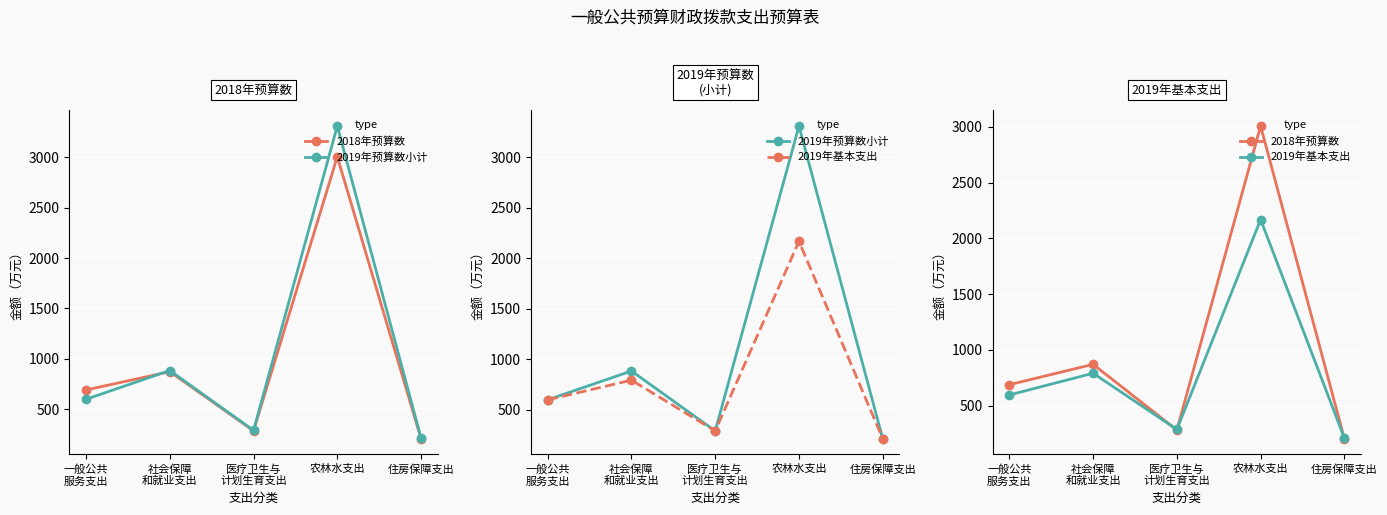

Where is the first local maximum for 2019年基本支出?

社会保障
和就业支出